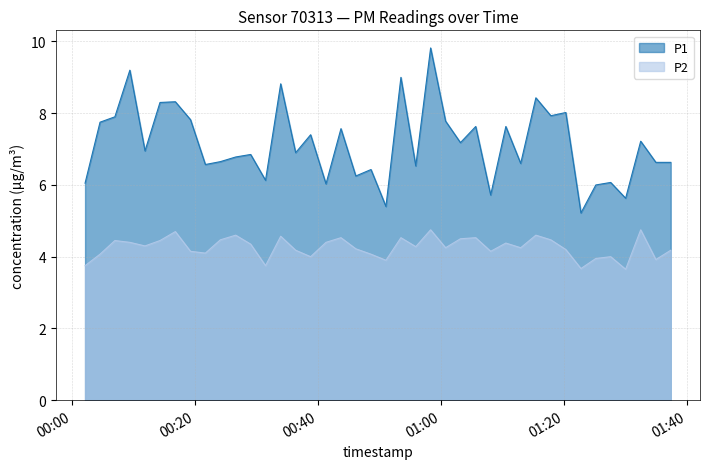

True or false: P2 and P1 cross at least once.

False